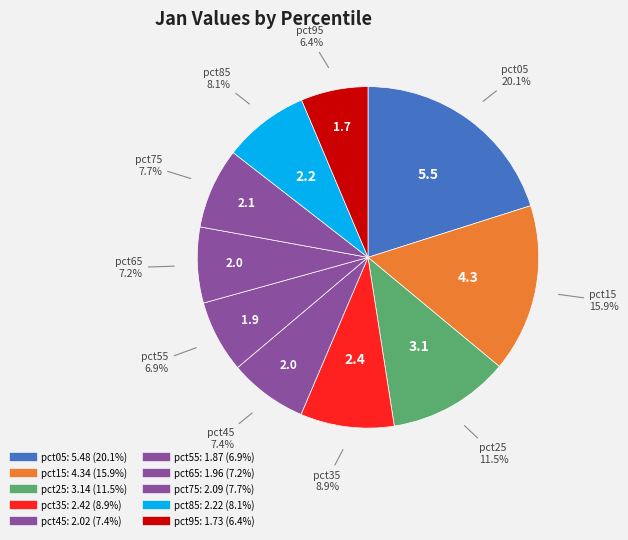

Is it true that pct15 is 27% of the pie?

False